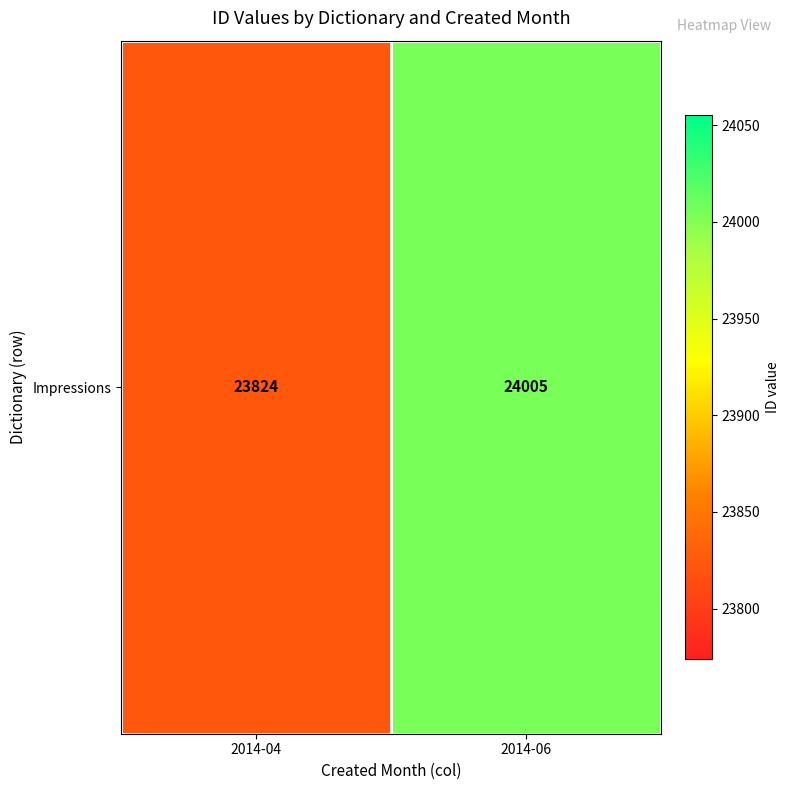

Which label corresponds to the smallest value in the chart?

2014-04